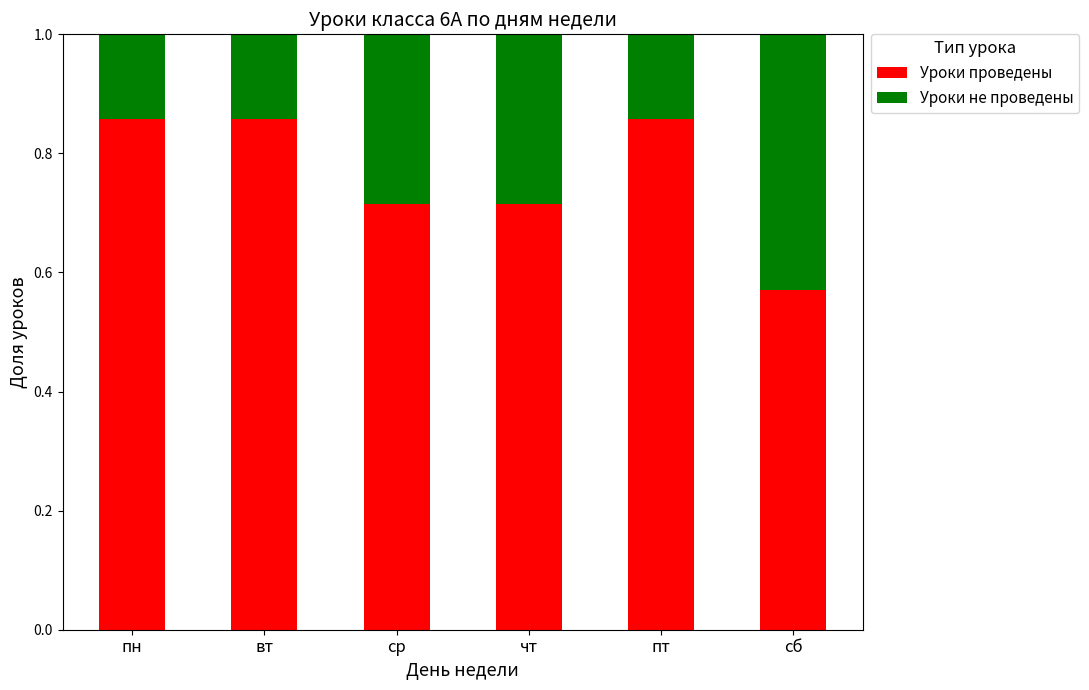

What is the sum of all Уроки проведены values?

4.6